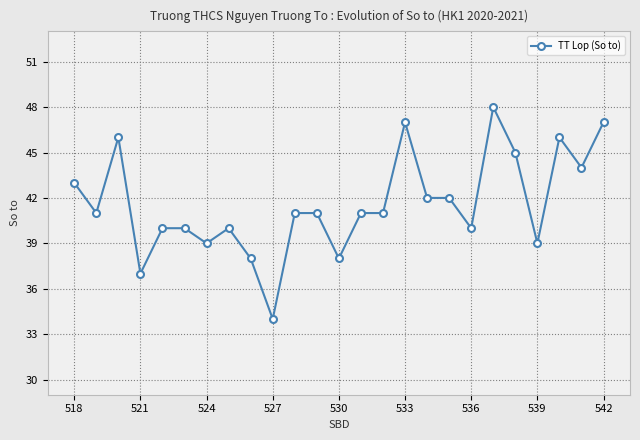

What is the value of the 11th point from the left?

41